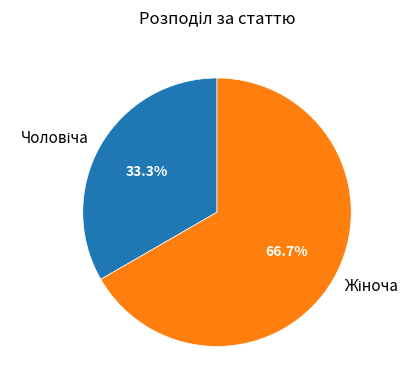

Is there any slice that represents more than half of the pie?

Yes